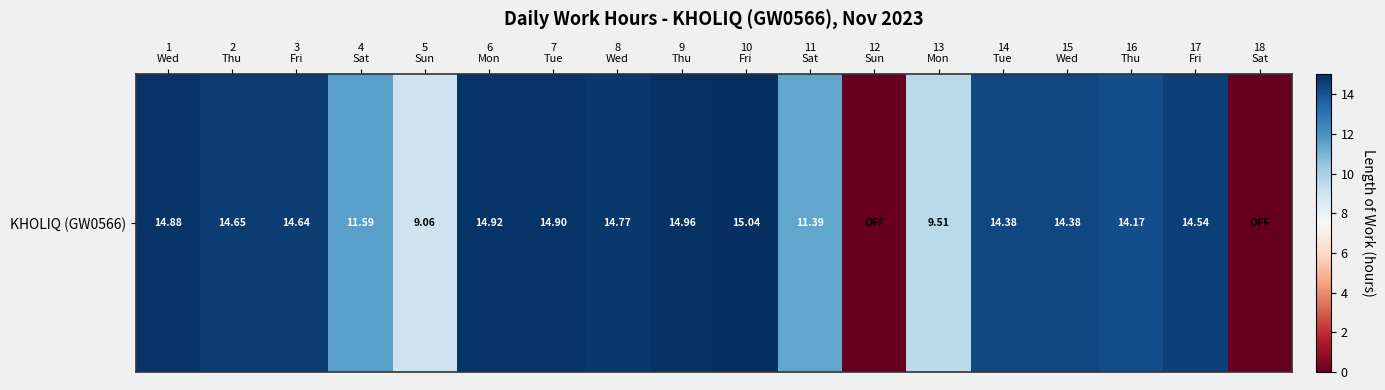

Between 6
Mon and 13
Mon, which is larger?

6
Mon